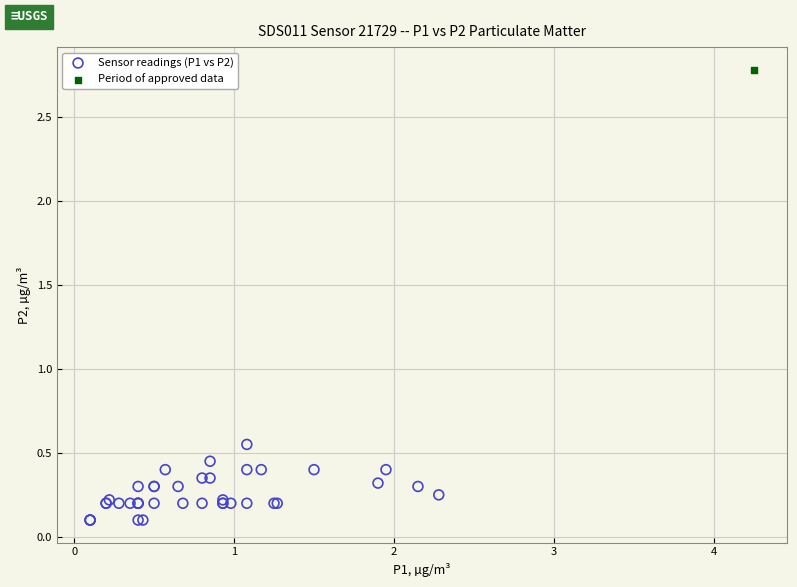

What are all the series names shown in the legend?

Sensor readings (P1 vs P2), Period of approved data